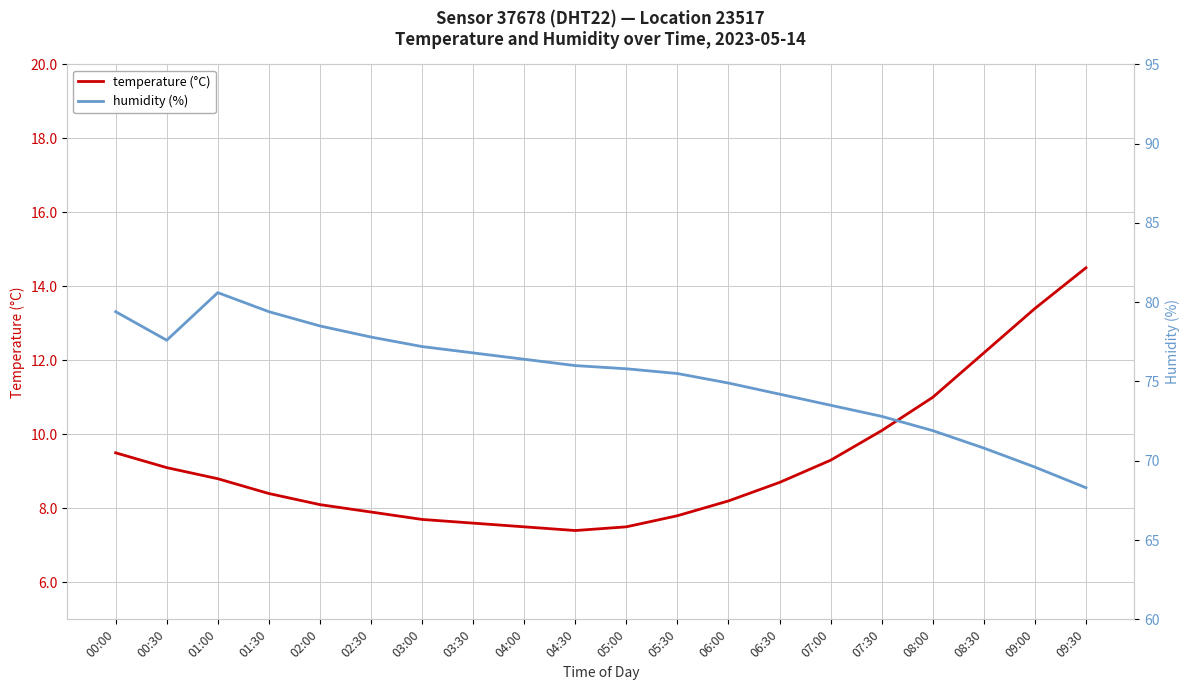

Which series has the largest total across all categories?

humidity (%)